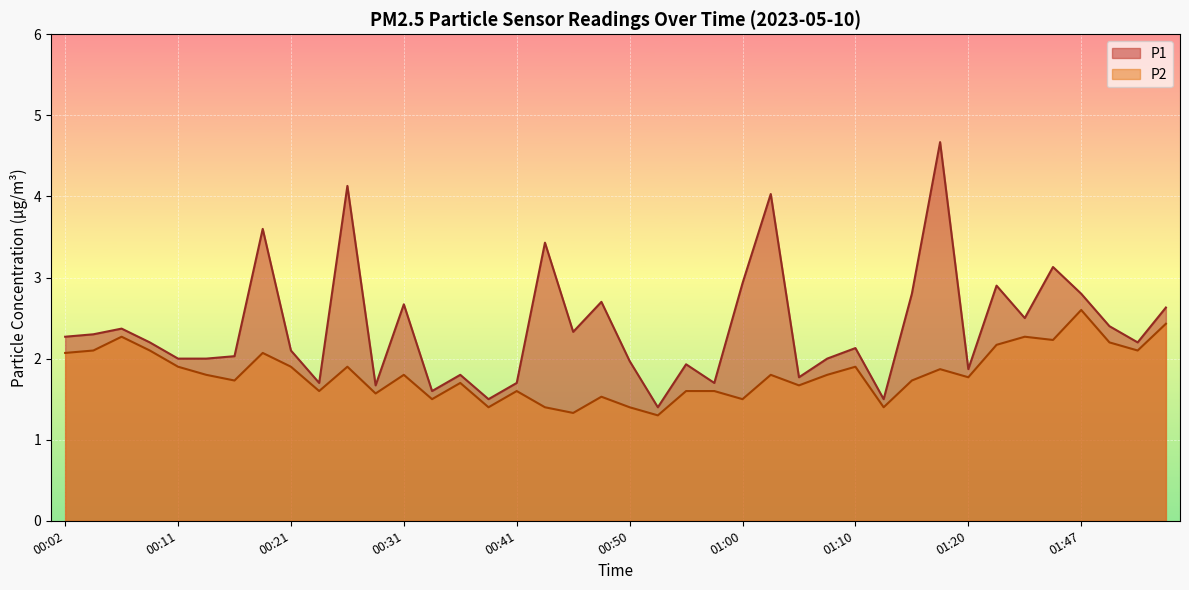

True or false: P1 and P2 intersect in this chart.

False